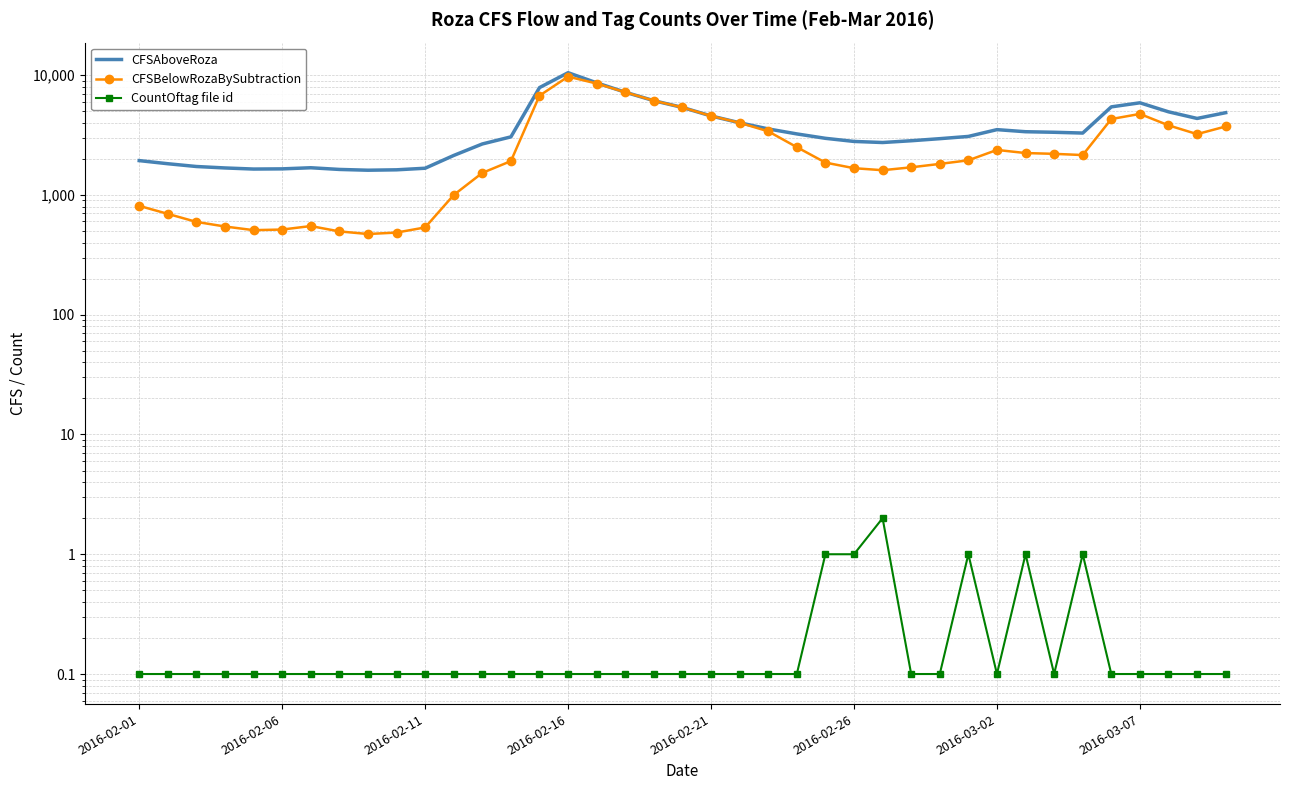

Rank the series by their maximum value, from lowest to highest.

CountOftag file id, CFSBelowRozaBySubtraction, CFSAboveRoza